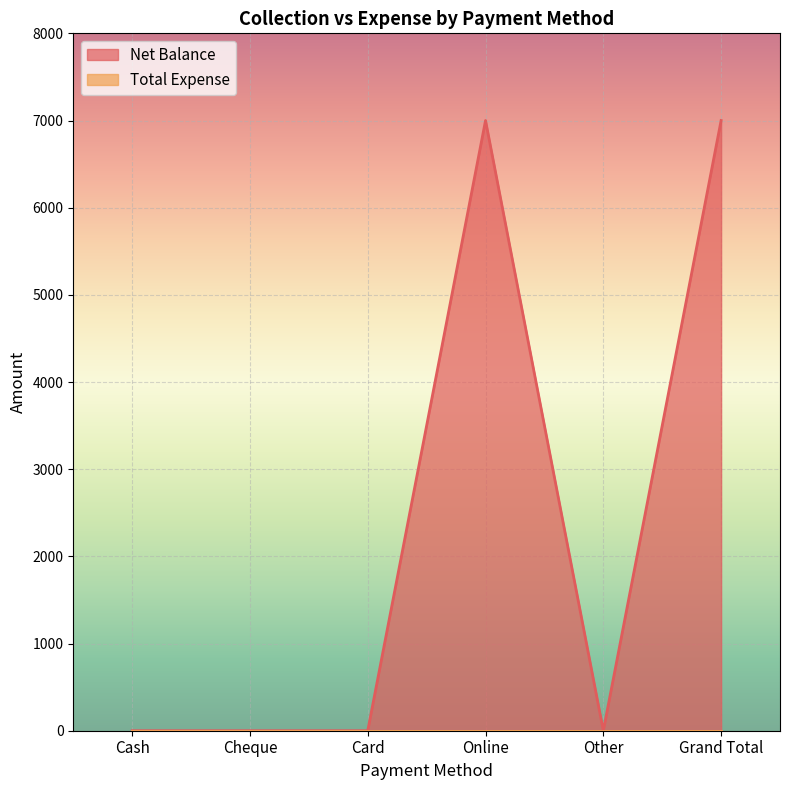

The value at Online is 4468. True or false?

False